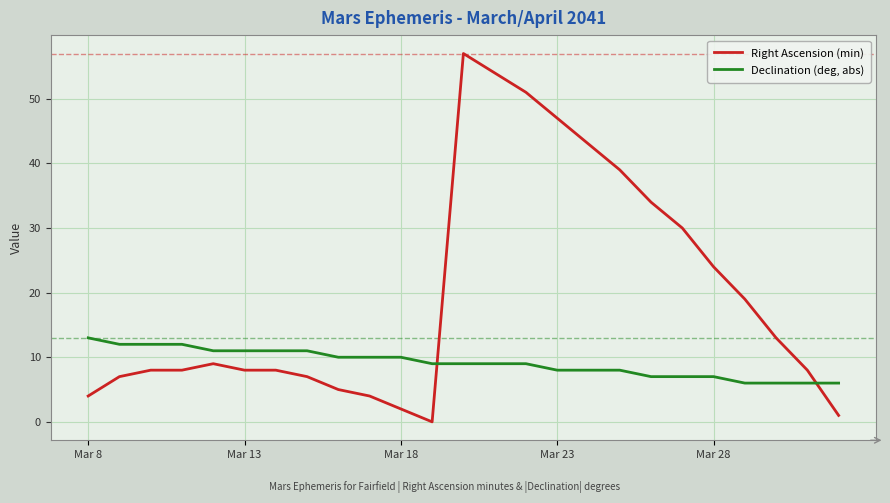

Does the chart display data point markers on the line(s)?

No